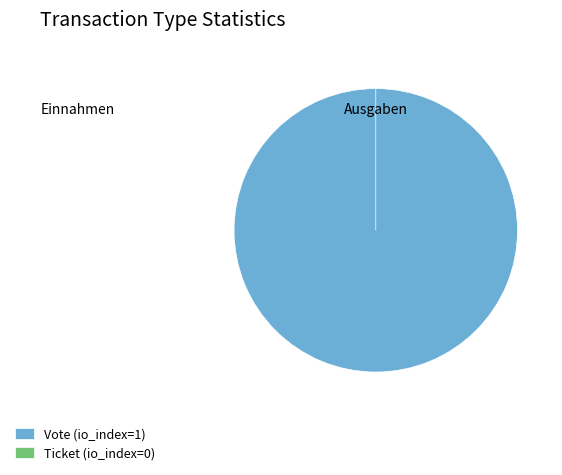

To the nearest percent, what is the difference between the largest and smallest slice percentages?

100%